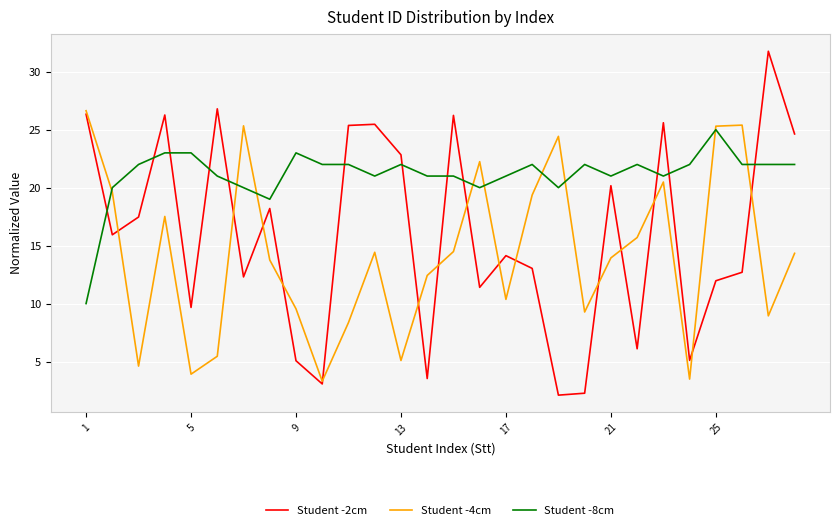

Which series has the largest total across all categories?

Student -8cm